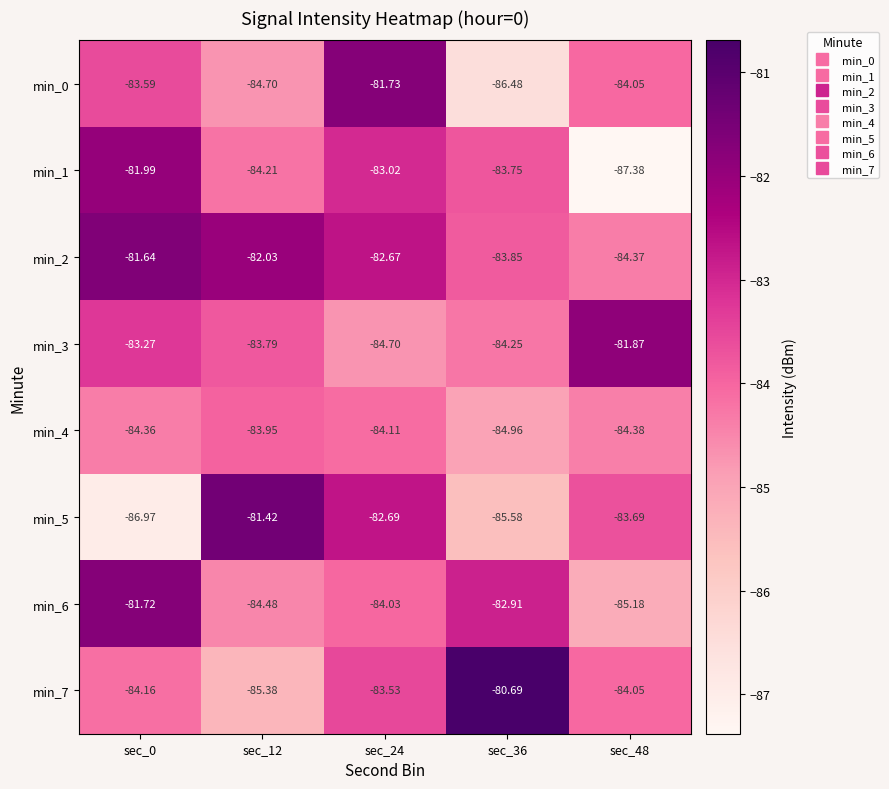

Is the value of min_0 at sec_36 greater than the value of min_7 at sec_0?

No